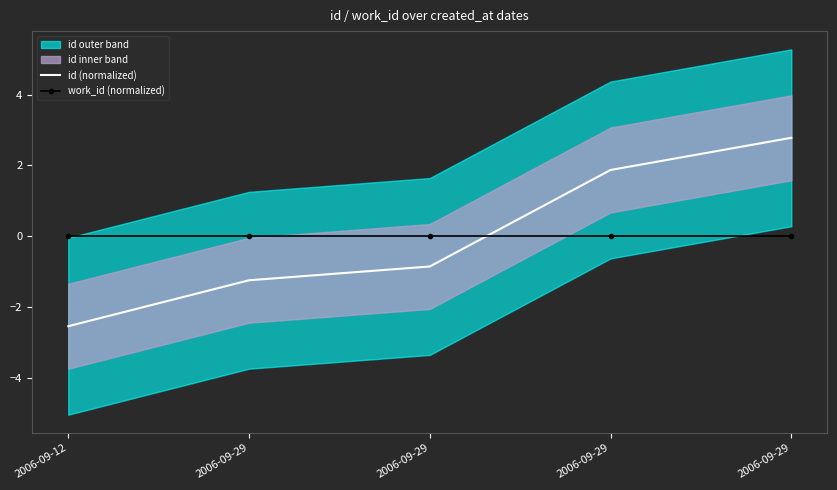

Which series has the widest spread of values?

id (normalized)